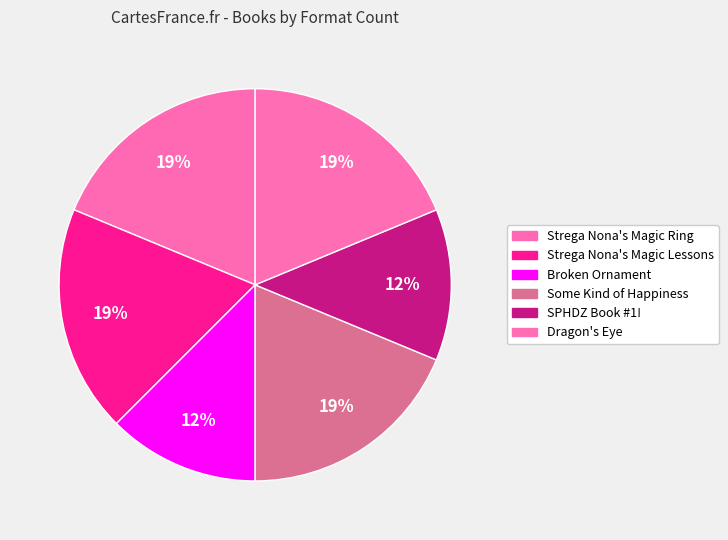

How many slices are in this pie chart?

6